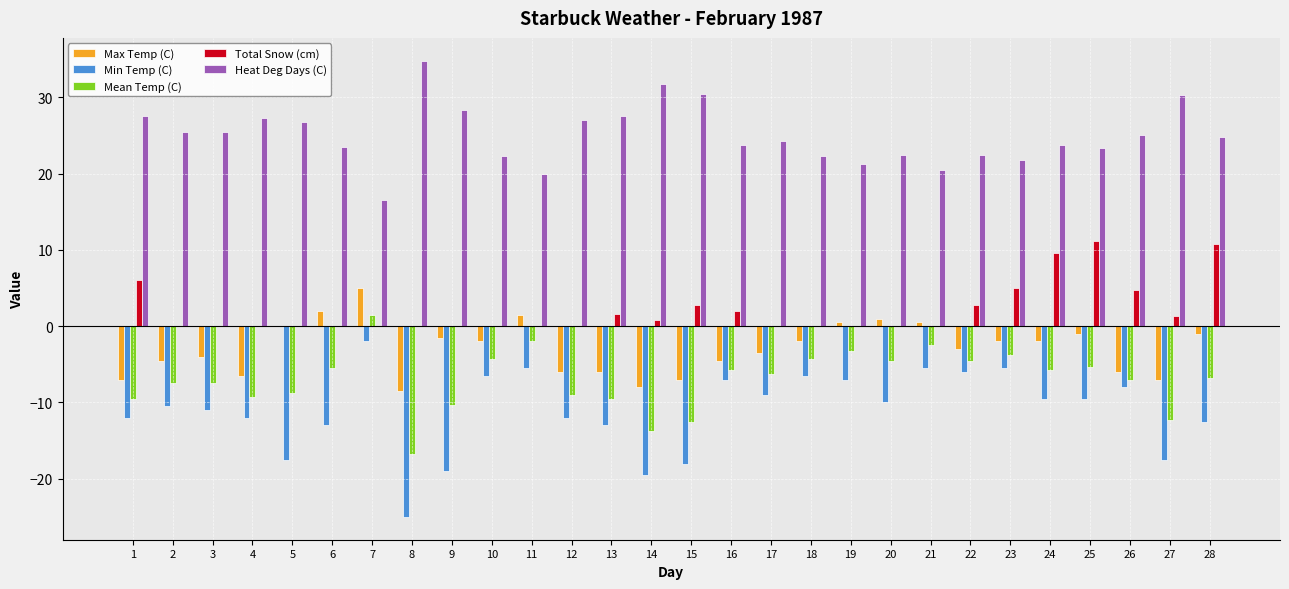

The value of Min Temp (C) at 10 is -8.8. True or false?

False